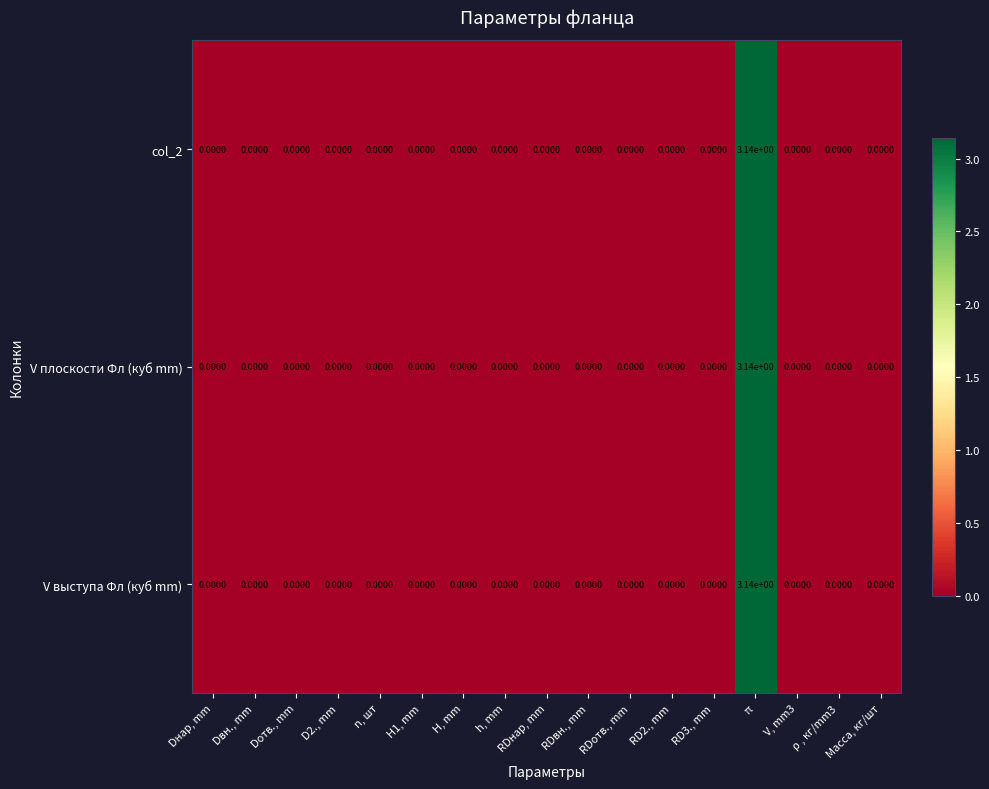

Is the value of V плоскости Фл (куб mm) at Dотв., mm greater than the value of col_2 at π?

No